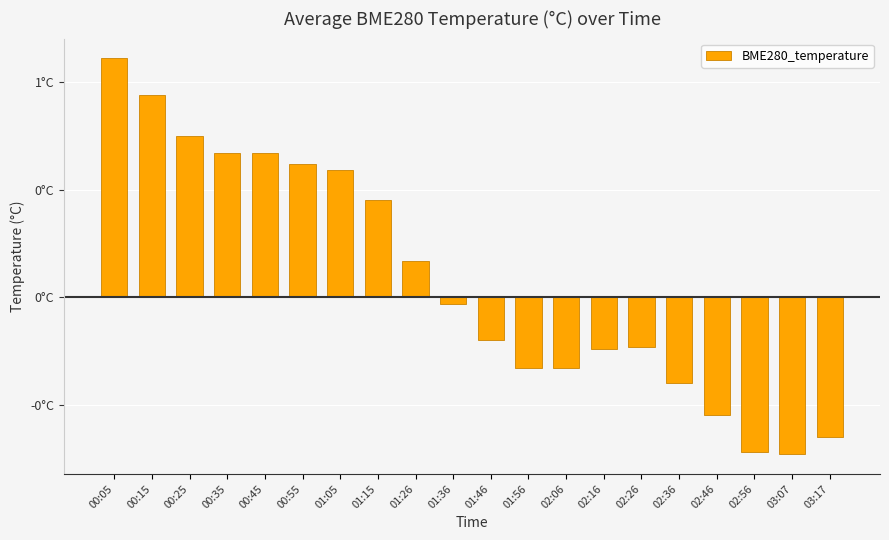

The value at 02:46 is -0.8. True or false?

False